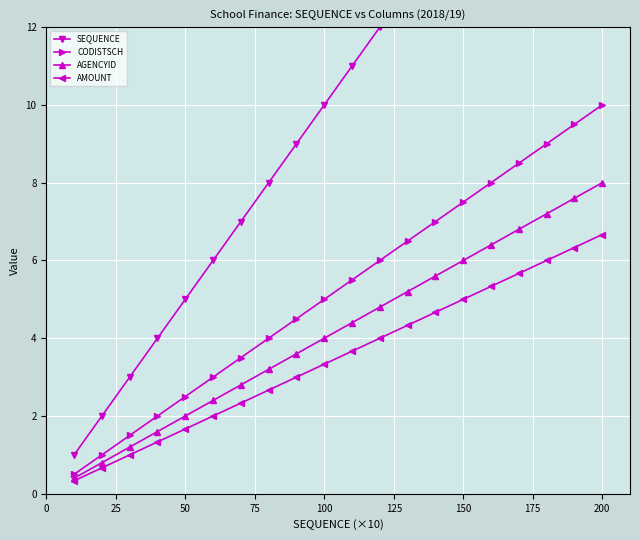

True or false: AGENCYID and CODISTSCH cross at least once.

False